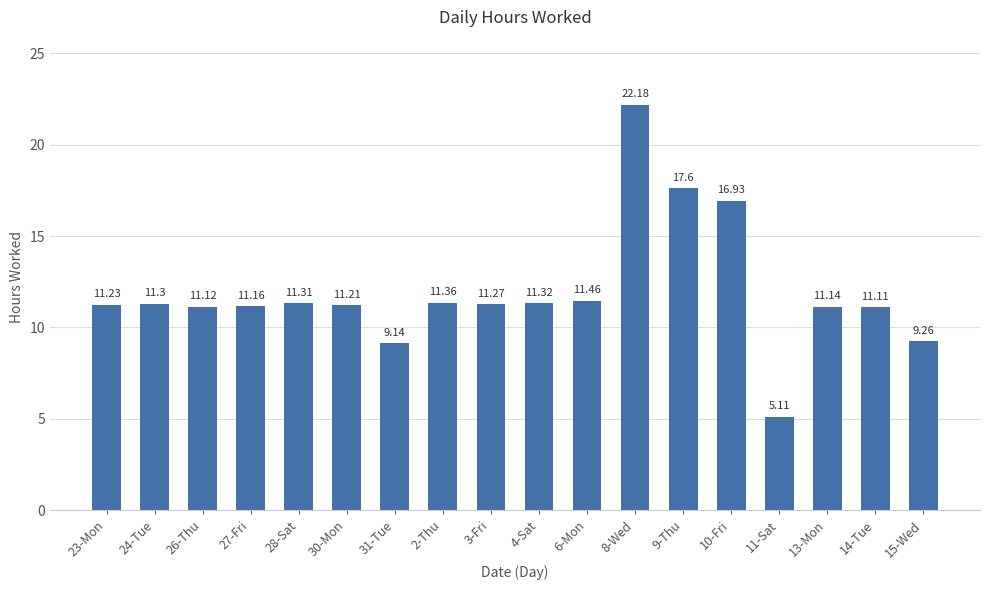

Are the bars horizontal?

No